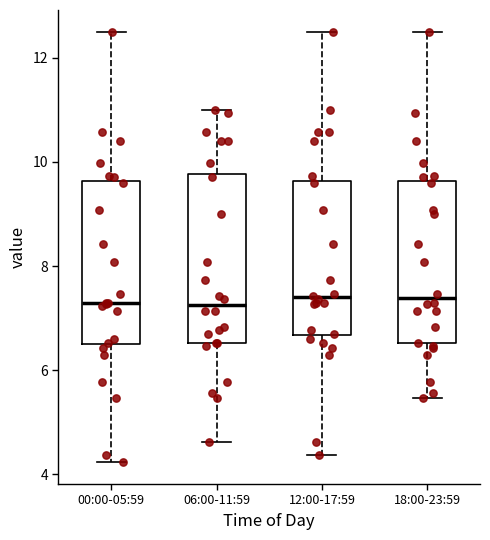

Reading left to right, transcribe this box plot: for each box, give where its median line is, the range the box spans, and where its two whiskers end, as read against the y-axis. The values are not printed on the chart, so give them approximately, as read against the axis.

00:00-05:59: median 7.4, box 6.6 to 9.6, whiskers 4.2 to 12.6
06:00-11:59: median 7.2, box 6.6 to 9.8, whiskers 4.6 to 11.0
12:00-17:59: median 7.4, box 6.6 to 9.6, whiskers 4.4 to 12.6
18:00-23:59: median 7.4, box 6.6 to 9.6, whiskers 5.4 to 12.6